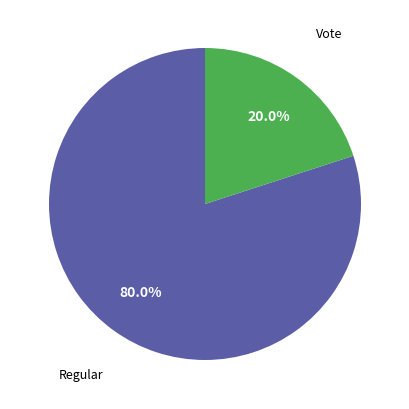

How many slices are in this pie chart?

2